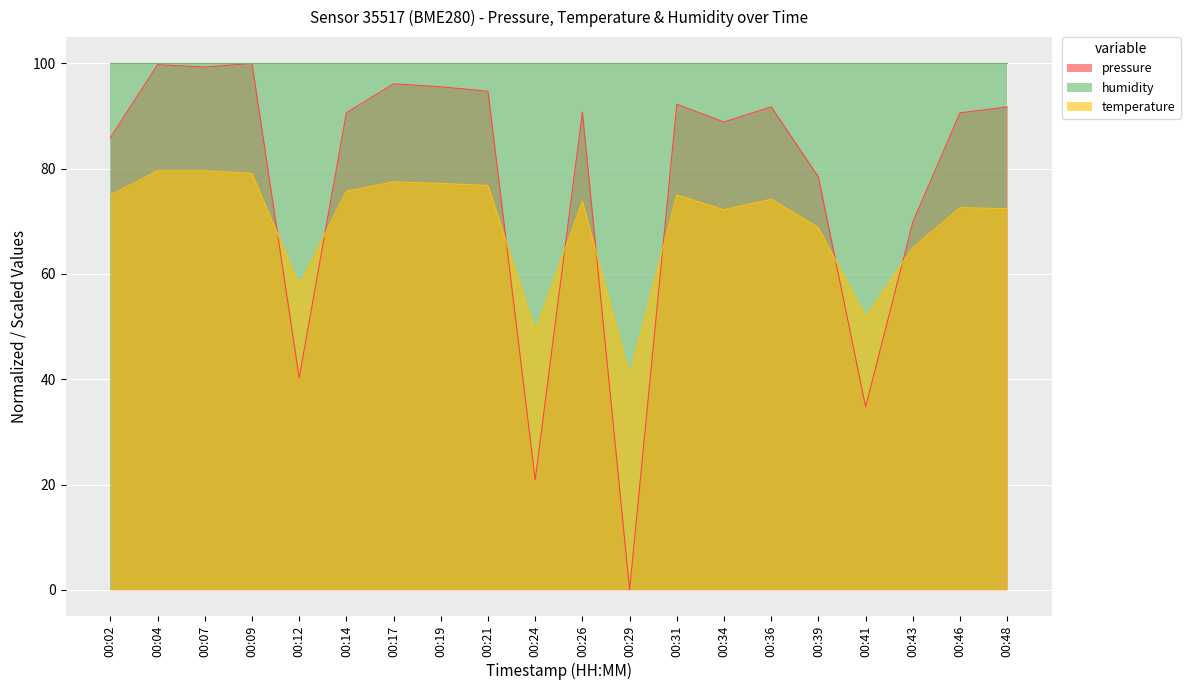

Where is temperature nearest to the value 60?

00:12